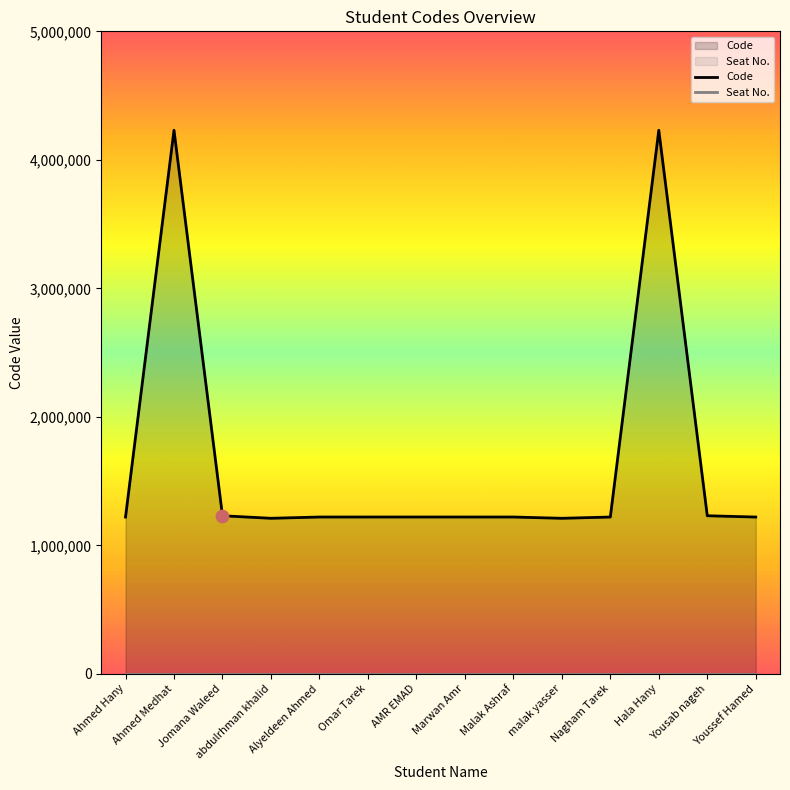

What are all the series names shown in the legend?

Code, Seat No.